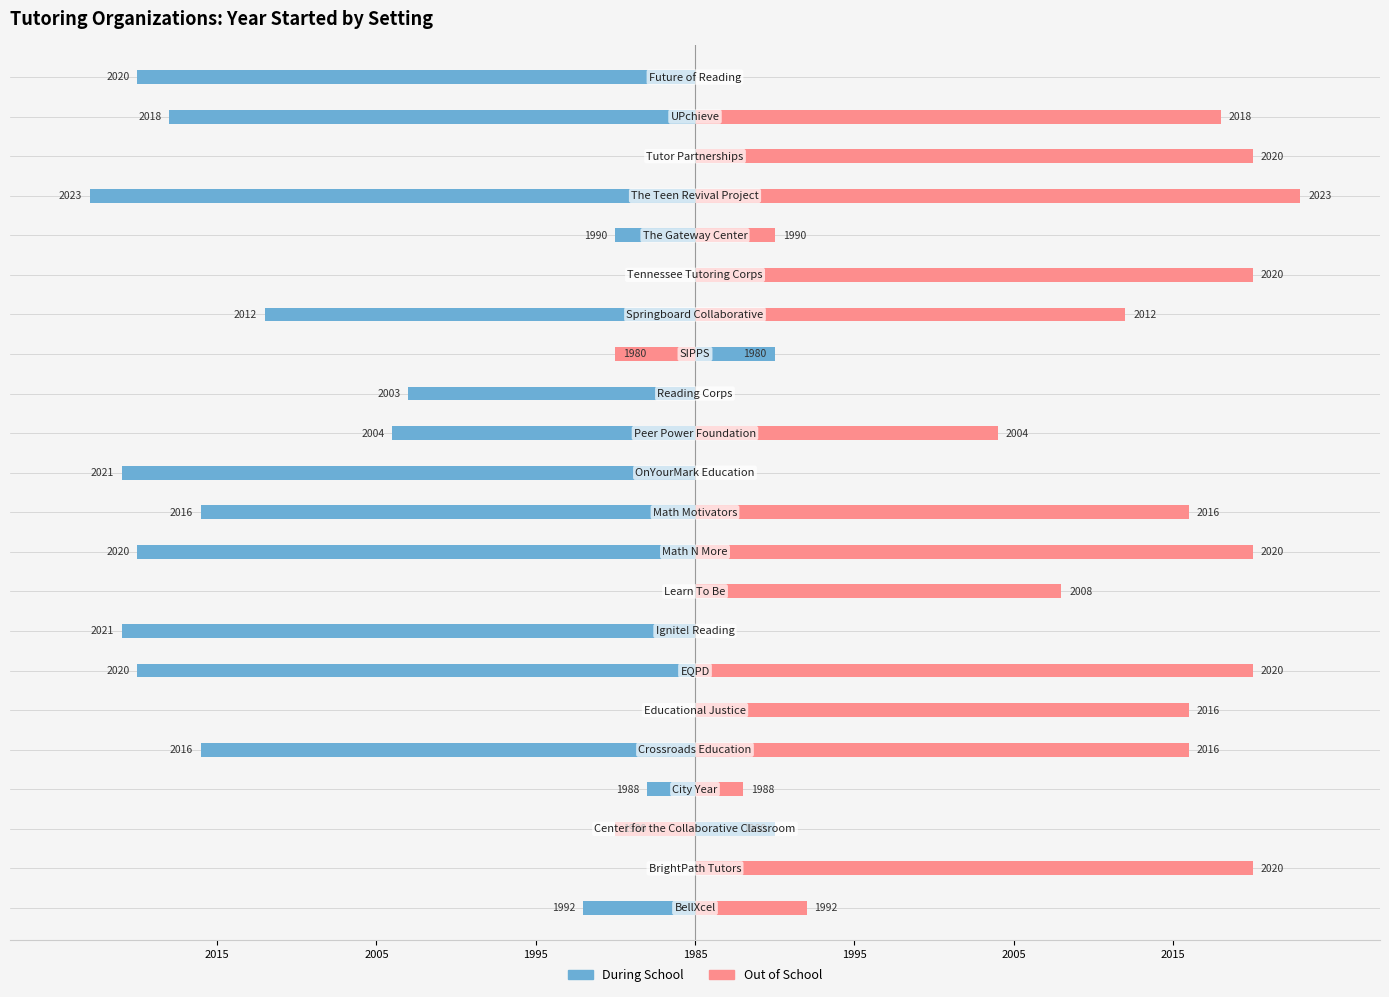

Reading right to left, transcribe all the data shown in this chart.

During School: -35	-33	0	-38	-5	0	-27	5	-18	-19	-36	-31	-35	0	-36	-35	0	-31	-3	5	0	-7
Out of School: 0	33	35	38	5	35	27	-5	0	19	0	31	35	23	0	35	31	31	3	-5	35	7